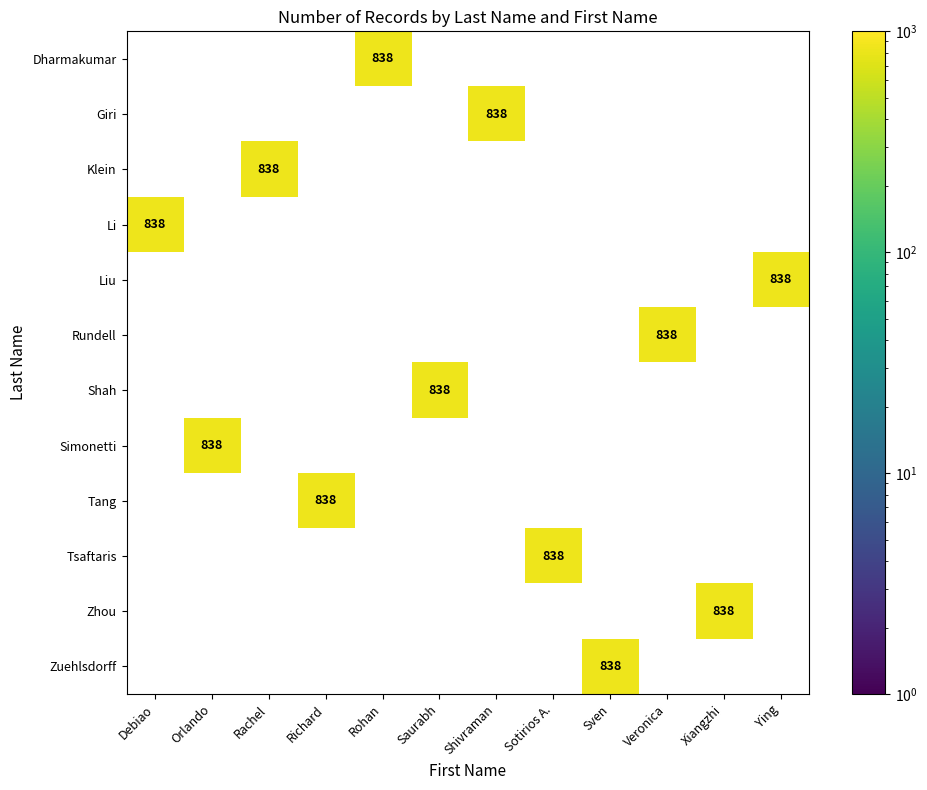

How many distinct data groups are displayed?

12